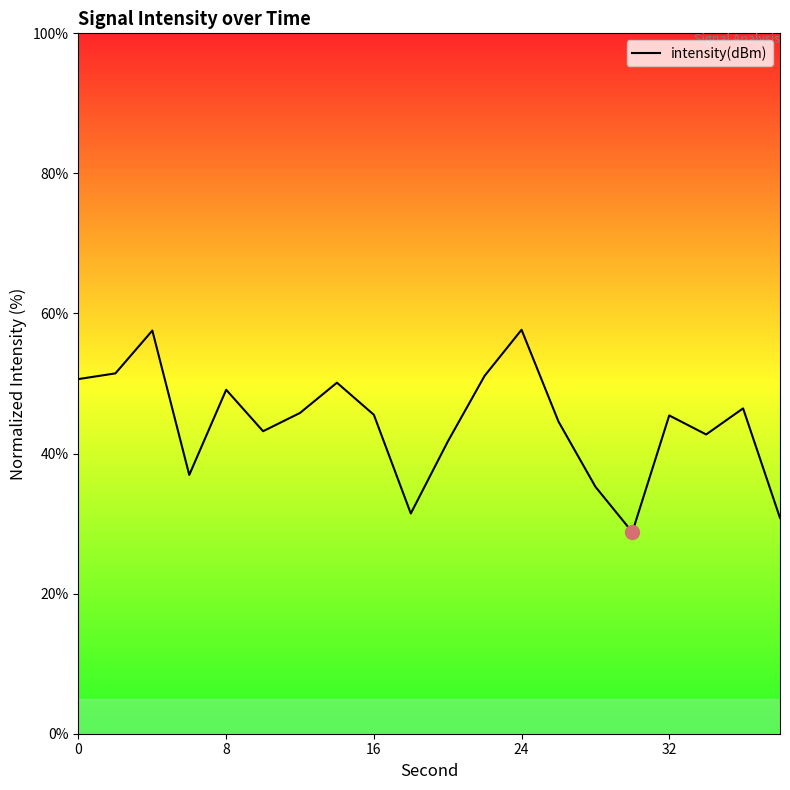

Count the number of values greater than 45.

11